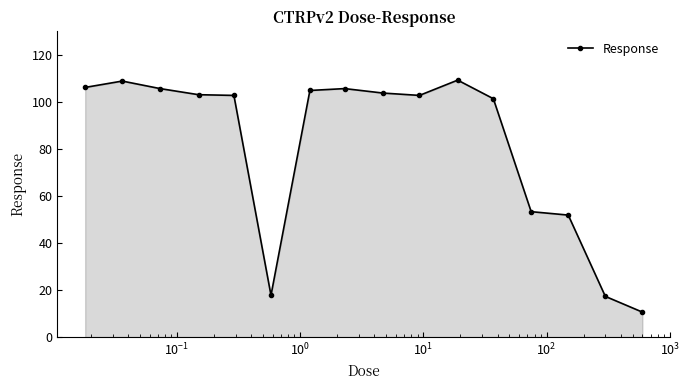

What is the value of the 15th point from the left?

17.3